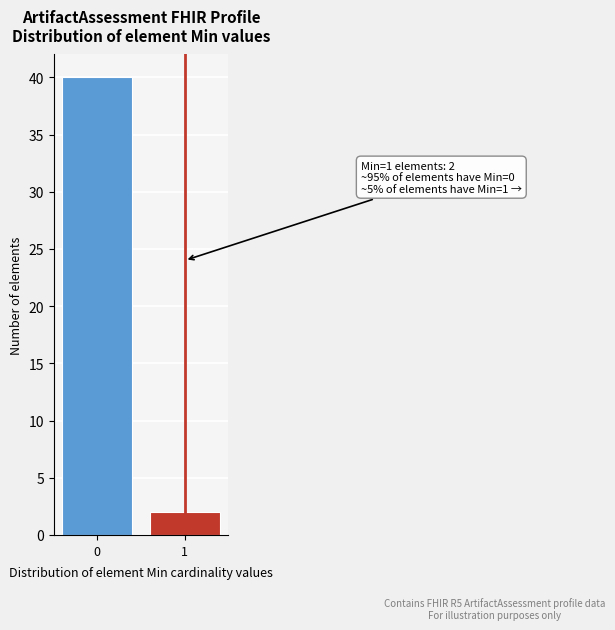

Reading left to right, list all the values displayed in this chart.

0=40	1=2